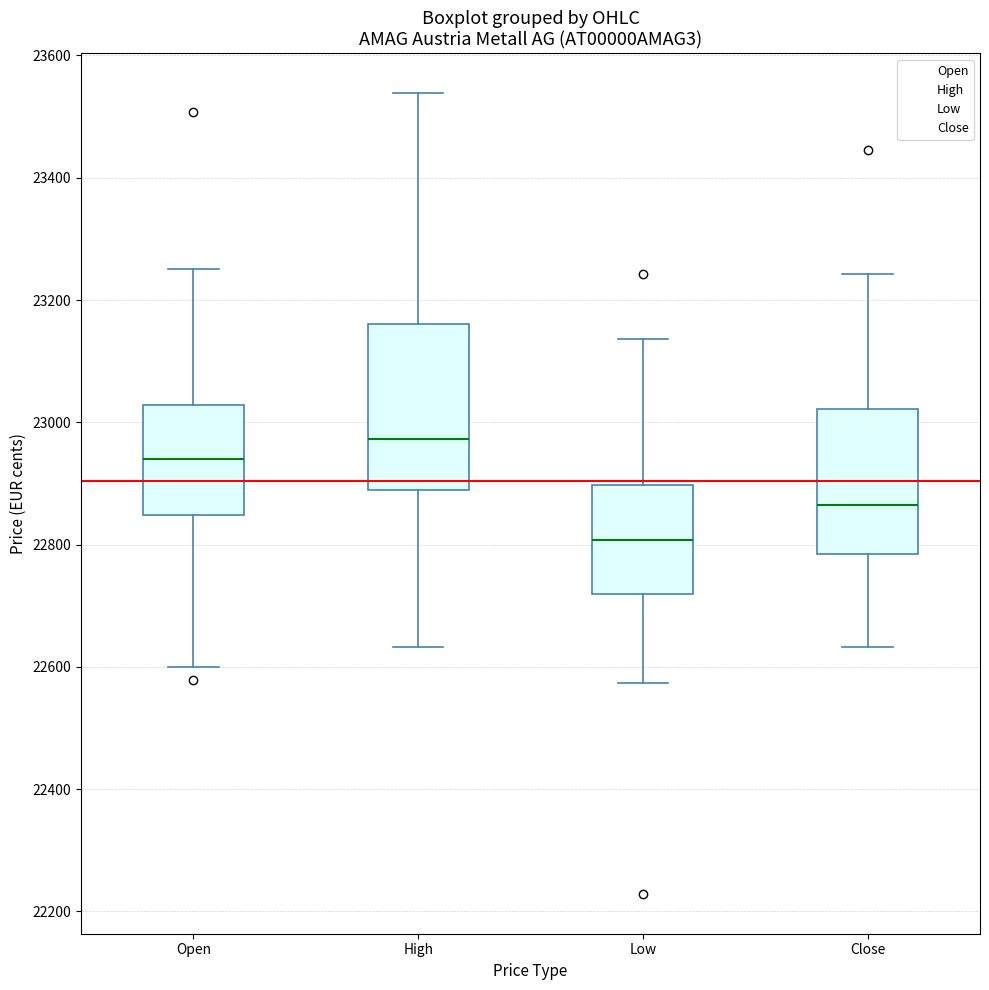

Reading left to right, transcribe this box plot: for each box, give where its median line is, the range the box spans, and where its two whiskers end, as read against the y-axis. The values are not printed on the chart, so give them approximately, as read against the axis.

Open: median 22940, box 22840 to 23020, whiskers 22600 to 23260
High: median 22980, box 22880 to 23160, whiskers 22640 to 23540
Low: median 22800, box 22720 to 22900, whiskers 22580 to 23140
Close: median 22860, box 22780 to 23020, whiskers 22640 to 23240